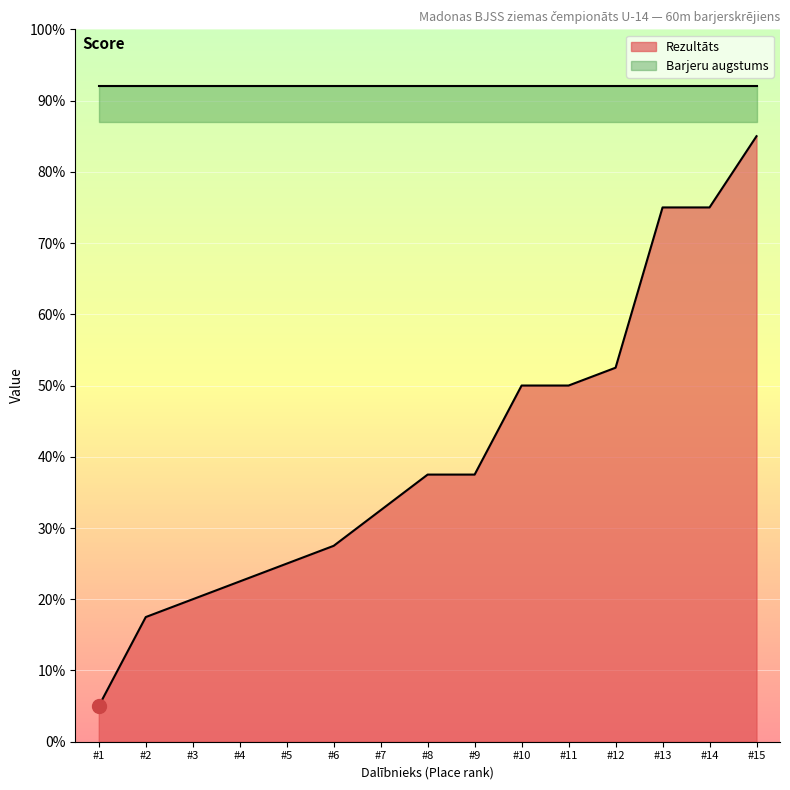

What is the smallest value displayed?

5.0